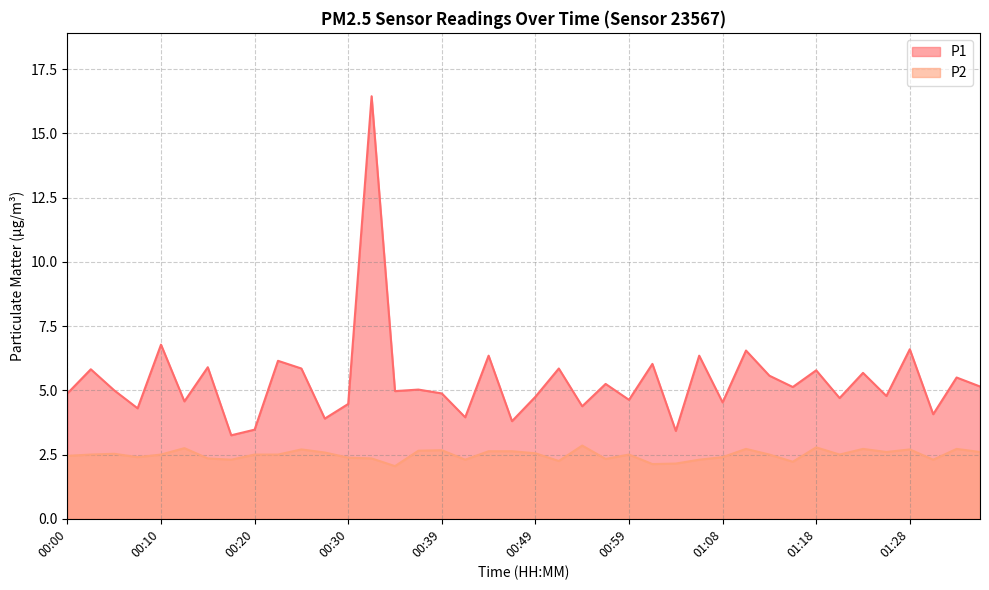

Where does the P1 series first go above 5?

00:03